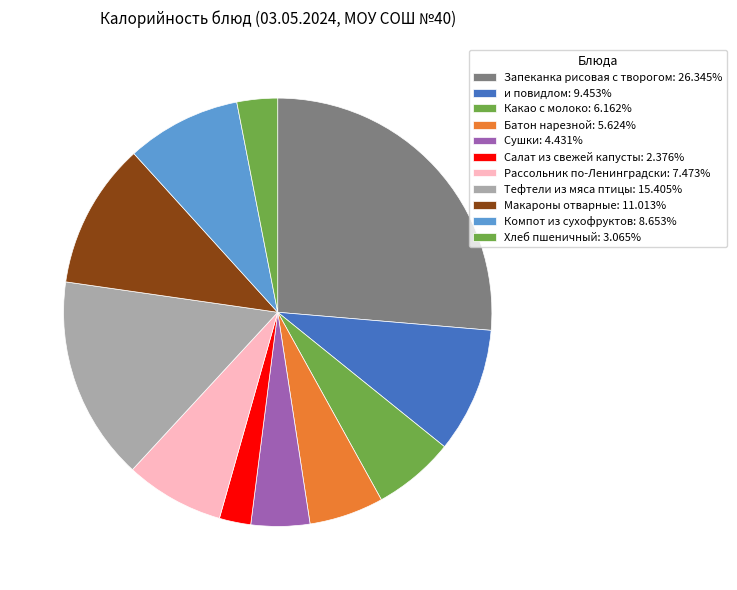

What is the largest slice in the pie chart?

Запеканка рисовая с творогом